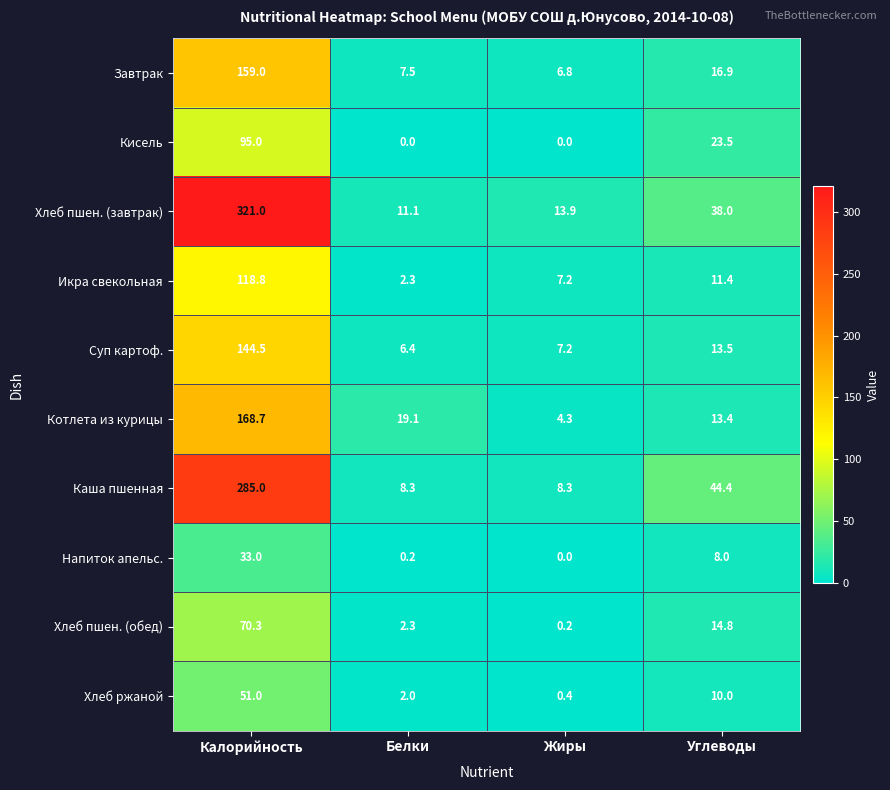

At which label is Хлеб ржаной closest to 25?

Углеводы